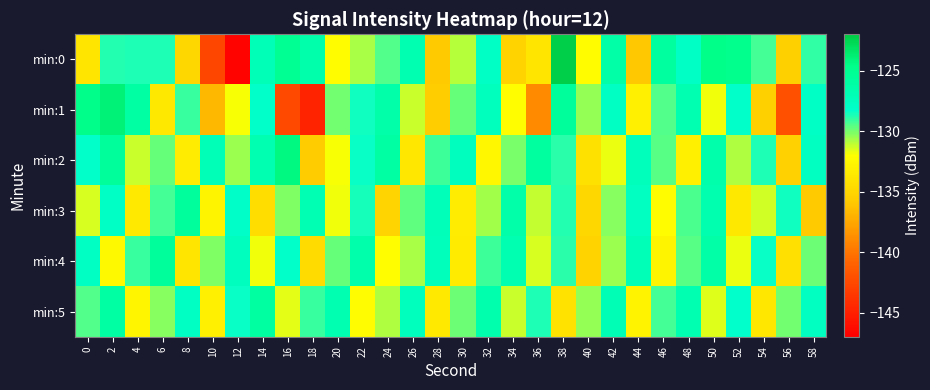

What is the total value across all series at 4?

-781.3